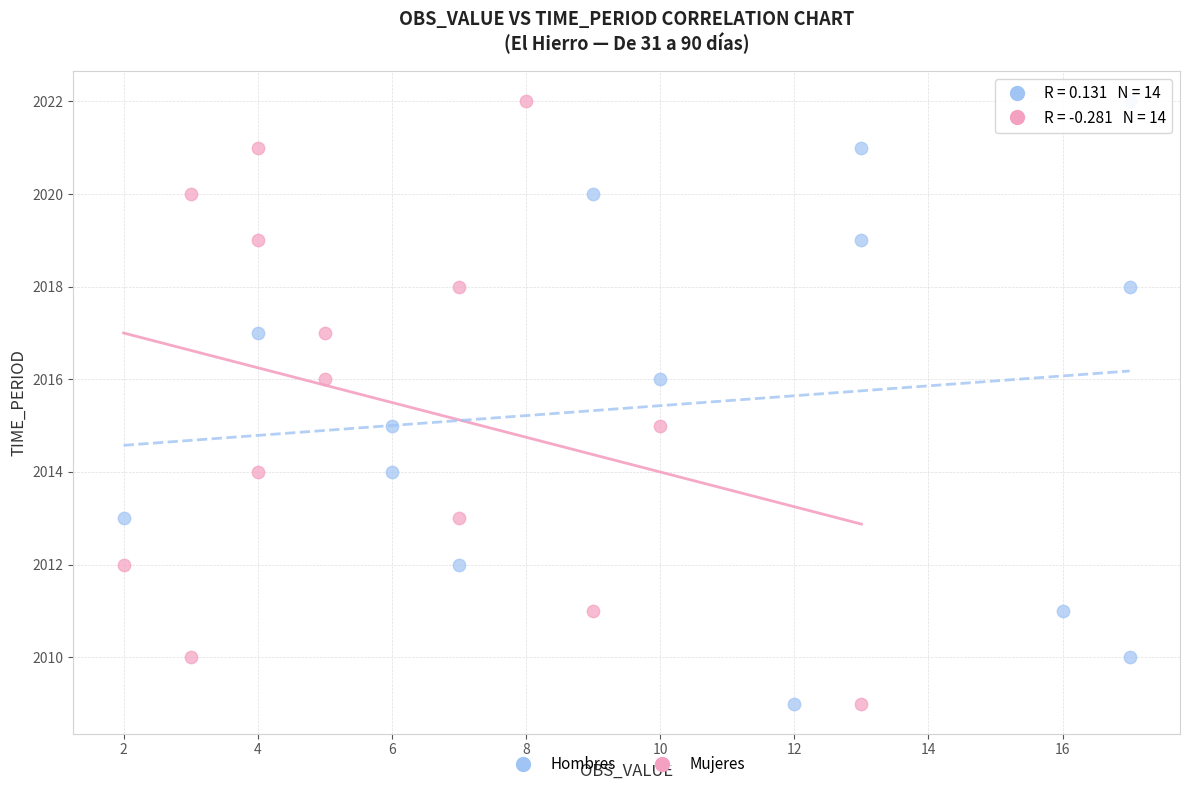

What are all the series names shown in the legend?

Hombres, Mujeres